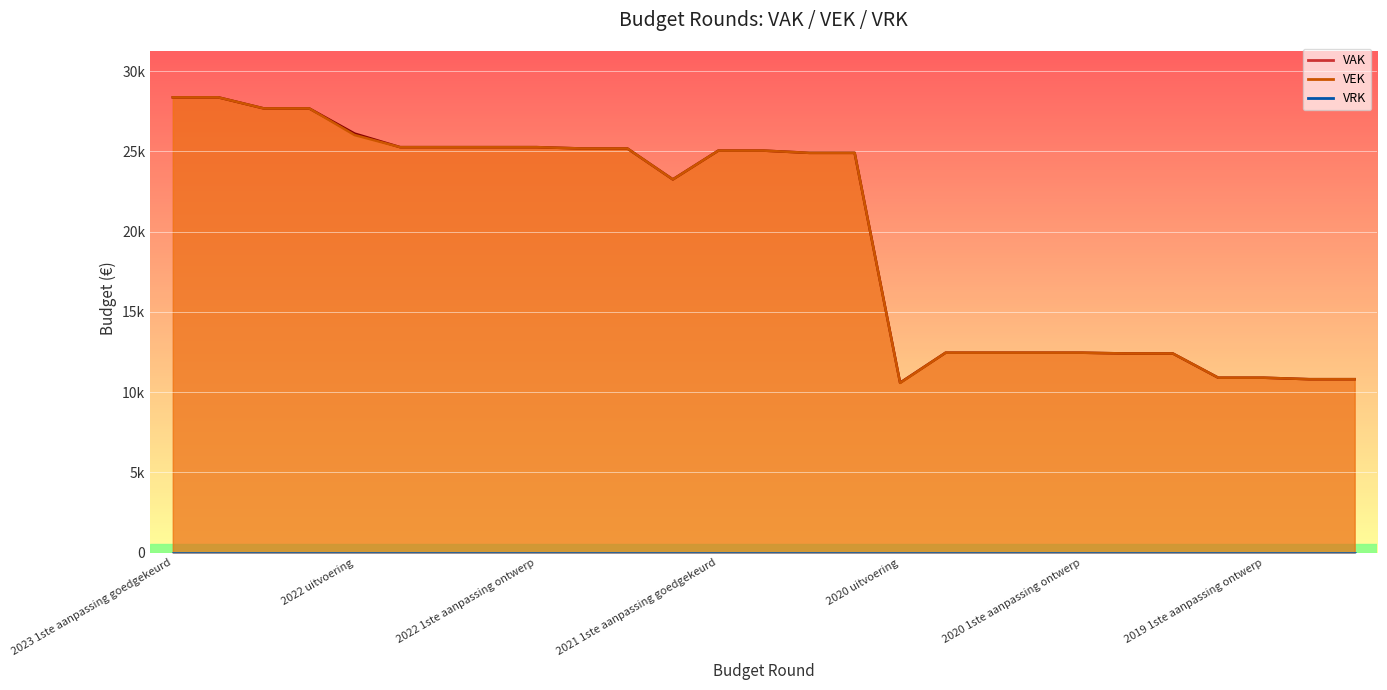

In VAK, how many points are lower than both neighbors (excluding endpoints)?

2